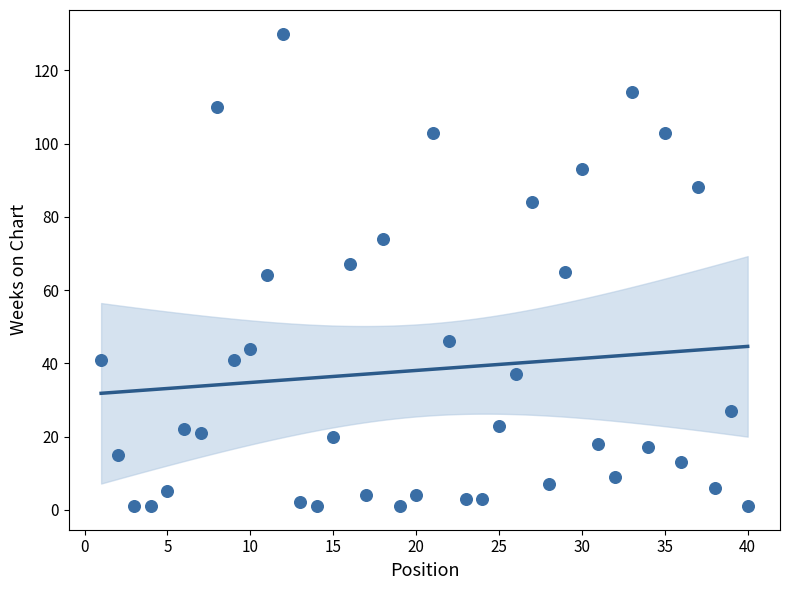

What is the range of Y values (max minus min)?

129